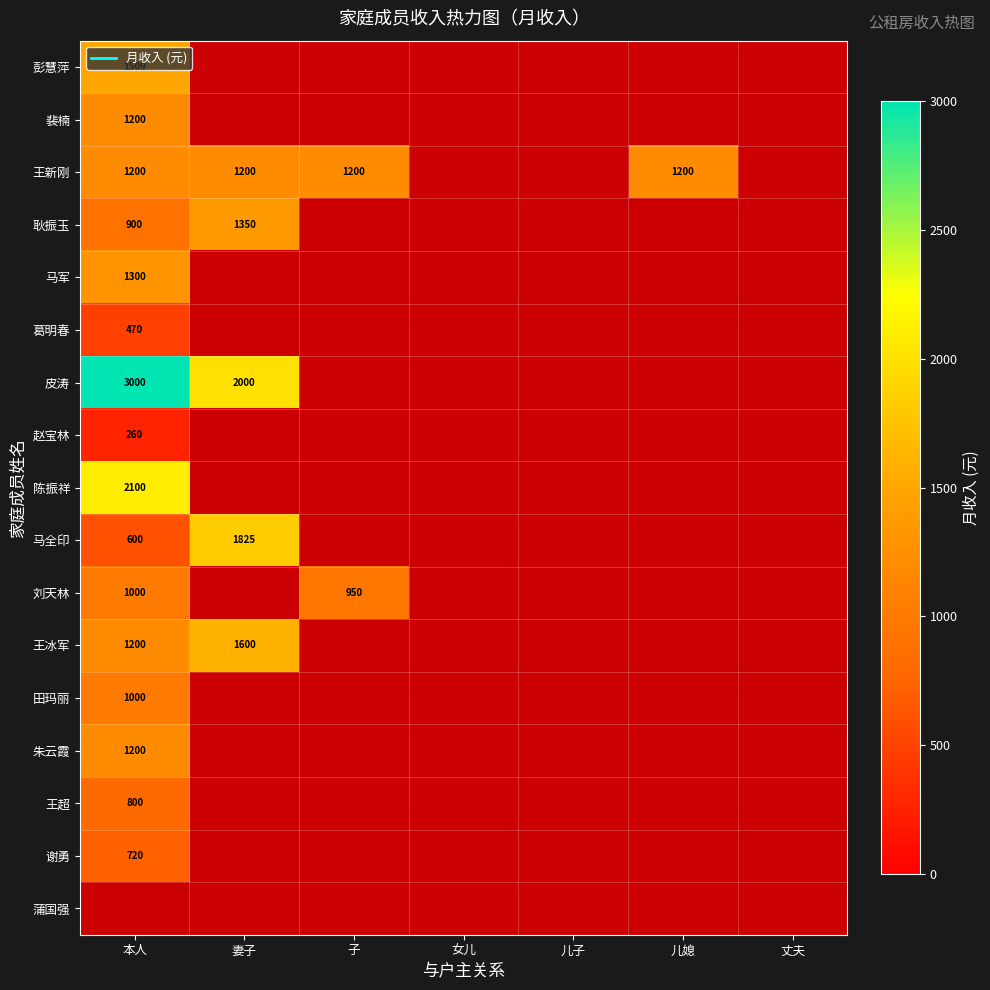

At how many categories does at least one series exceed 1740?

2